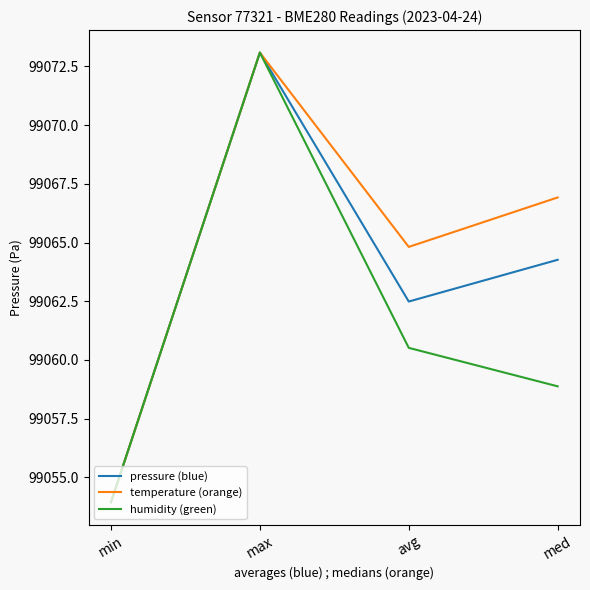

Which series has the largest total across all categories?

temperature (orange)